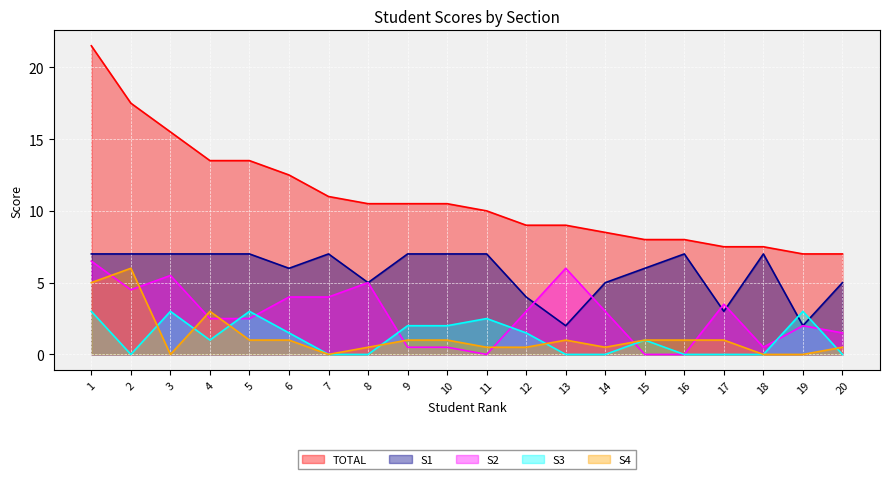

At which label does S3 reach its peak?

1